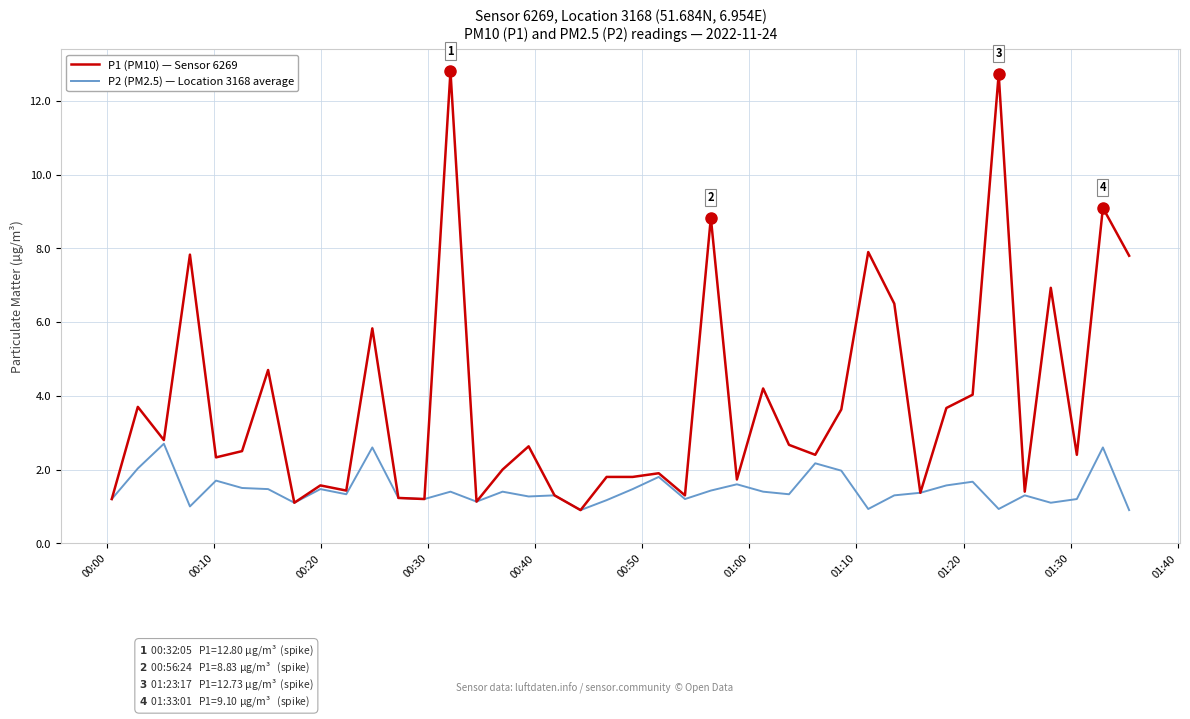

Which series has the largest range (max minus min)?

P1 (PM10) — Sensor 6269